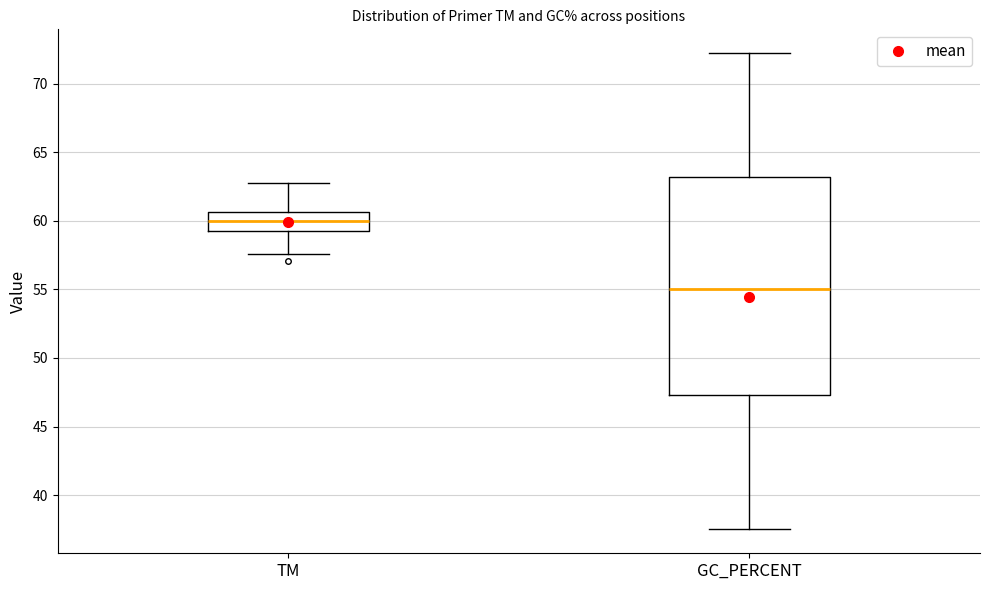

Reading left to right, transcribe this box plot: for each box, give where its median line is, the range the box spans, and where its two whiskers end, as read against the y-axis. The values are not printed on the chart, so give them approximately, as read against the axis.

TM: median 60.0, box 59.0 to 60.5, whiskers 57.5 to 62.5
GC_PERCENT: median 55.0, box 47.5 to 63.0, whiskers 37.5 to 72.0